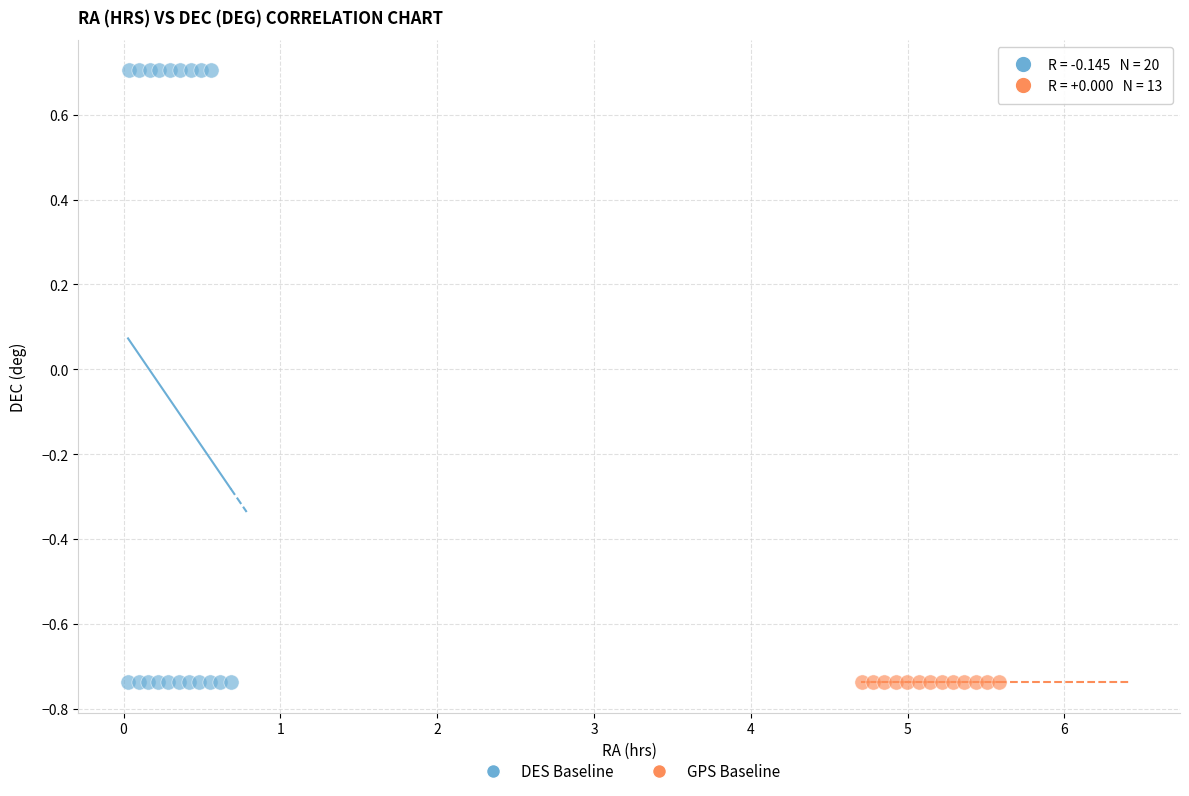

Which series reaches the maximum Y coordinate?

DES Baseline